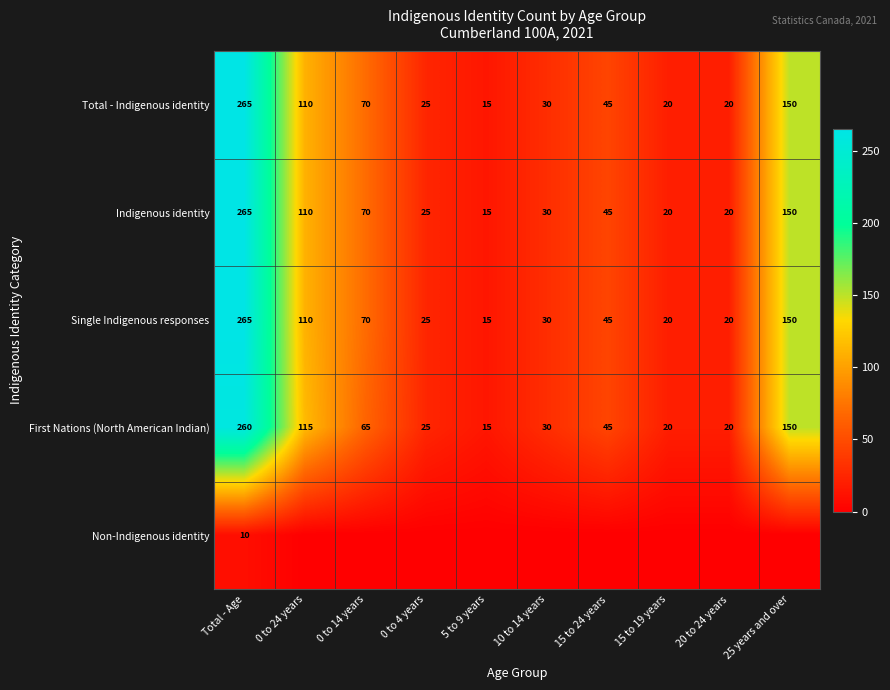

Is it true that Single Indigenous responses equals 20 at 20 to 24 years?

True